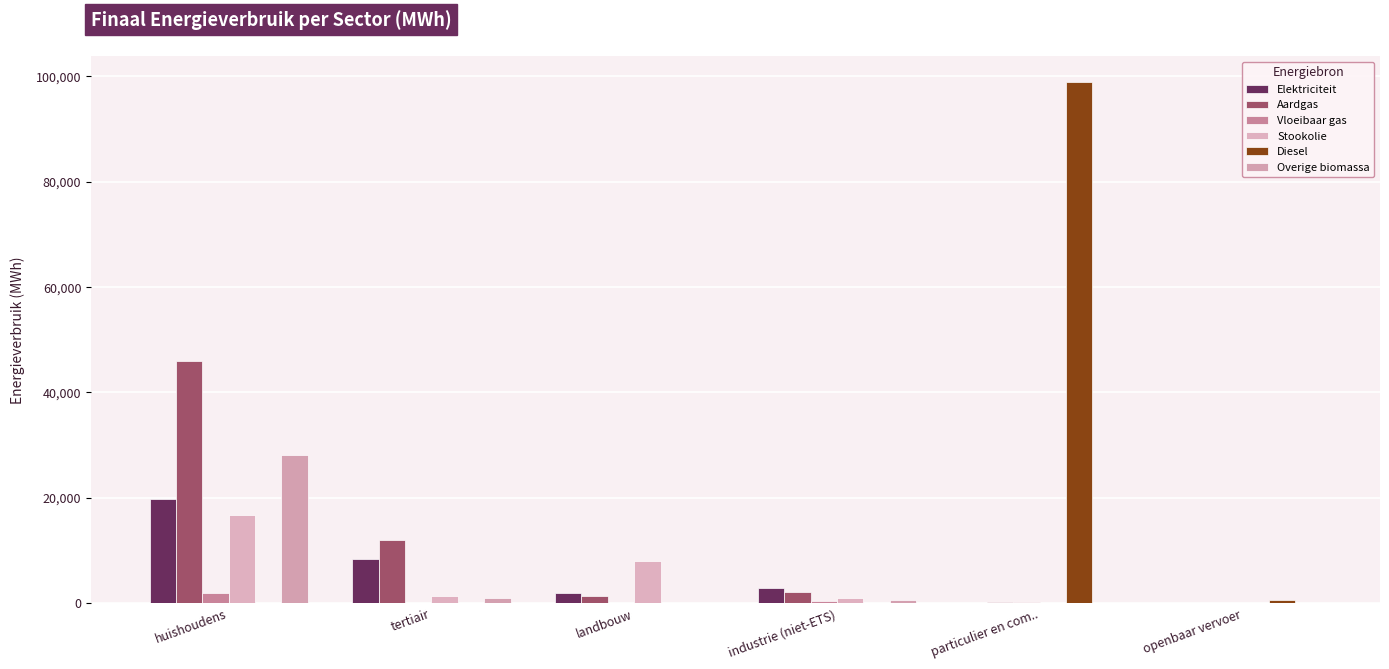

Reading right to left, list all the values displayed in this chart.

Elektriciteit: openbaar vervoer=0.0	particulier en com..=47.4	industrie (niet-ETS)=2844.9	landbouw=1905.4	tertiair=8410.0	huishoudens=19705.8
Aardgas: openbaar vervoer=0.0	particulier en com..=157.1	industrie (niet-ETS)=2072.2	landbouw=1338.4	tertiair=12012.5	huishoudens=45964.5
Vloeibaar gas: openbaar vervoer=0.0	particulier en com..=222.7	industrie (niet-ETS)=361.0	landbouw=56.0	tertiair=146.2	huishoudens=1995.9
Stookolie: openbaar vervoer=0.0	particulier en com..=0.0	industrie (niet-ETS)=1085.8	landbouw=7937.7	tertiair=1479.4	huishoudens=16682.4
Diesel: openbaar vervoer=636.9	particulier en com..=98865.2	industrie (niet-ETS)=0.0	landbouw=0.0	tertiair=0.0	huishoudens=0.0
Overige biomassa: openbaar vervoer=0.0	particulier en com..=0.0	industrie (niet-ETS)=655.0	landbouw=0.0	tertiair=1030.1	huishoudens=28215.6